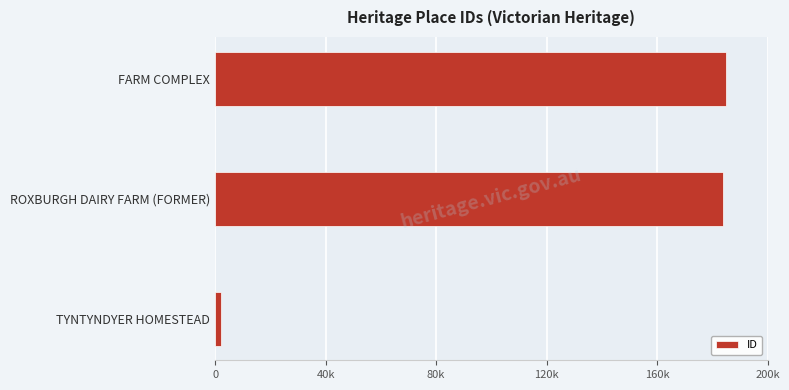

Are the bars horizontal?

Yes